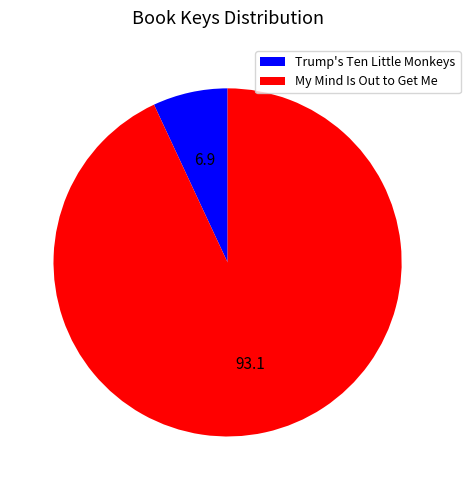

Rank the categories by value from lowest to highest.

Trump's Ten Little Monkeys, My Mind Is Out to Get Me